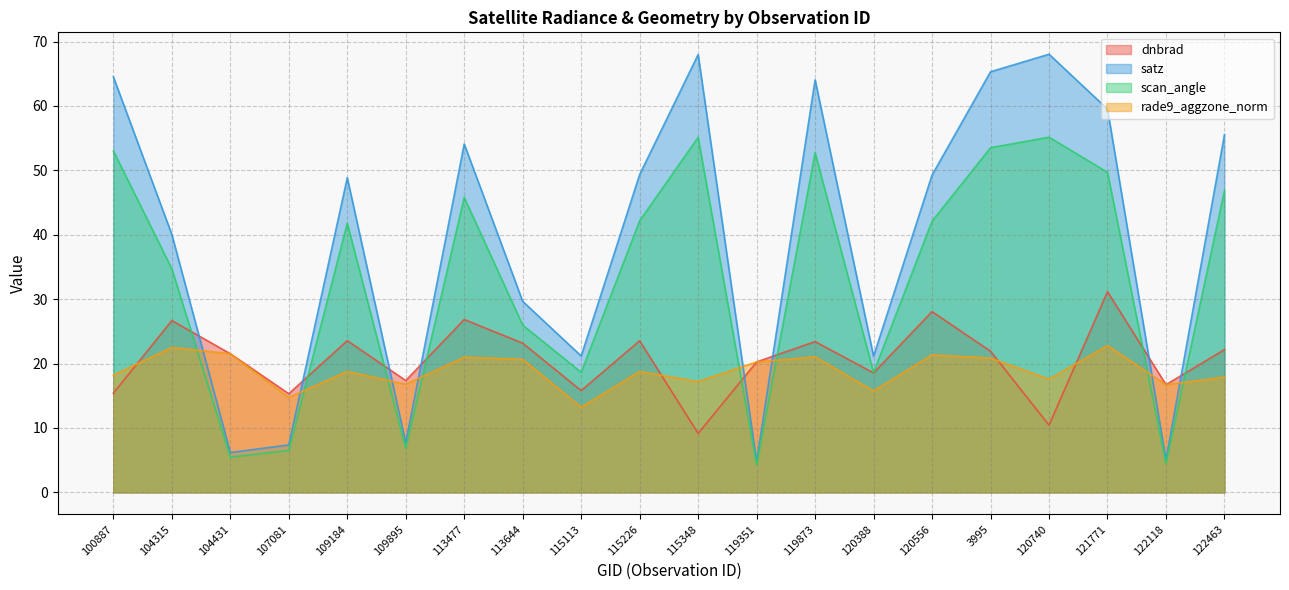

At which category does the chart reach its peak across all series?

120740